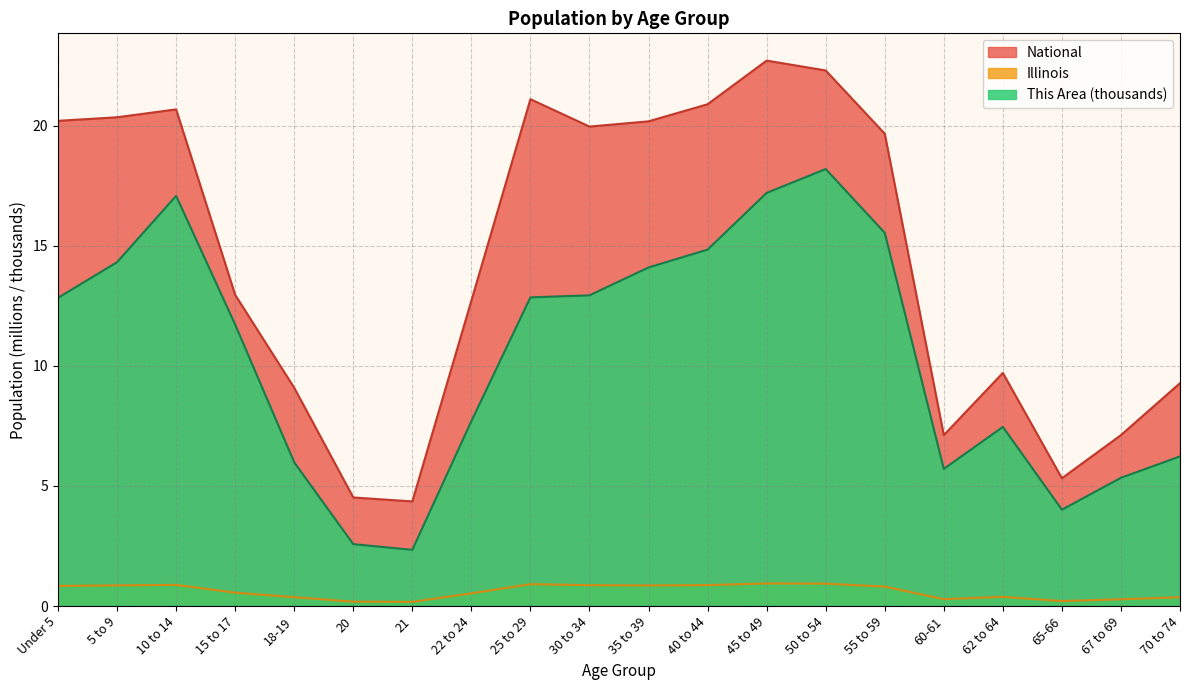

What is the total value across all series at Under 5?

33.9